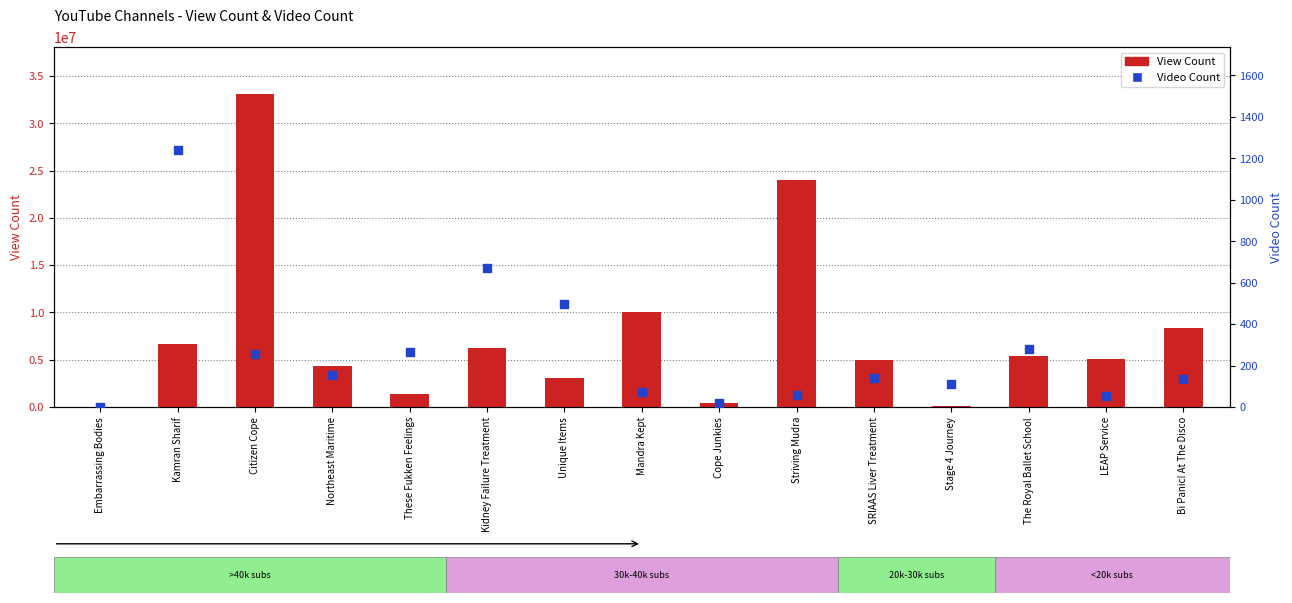

At which category is the sum across all series the highest?

Citizen Cope